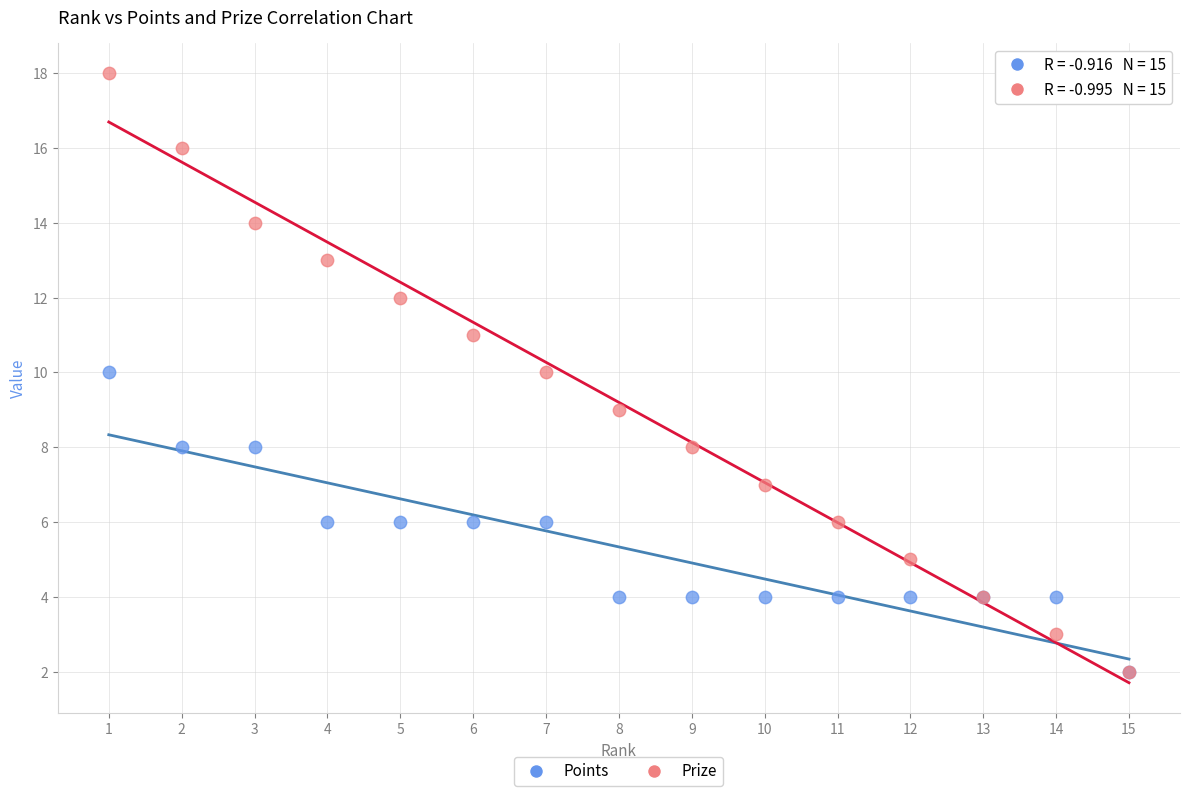

What are all the series names shown in the legend?

Points, Prize